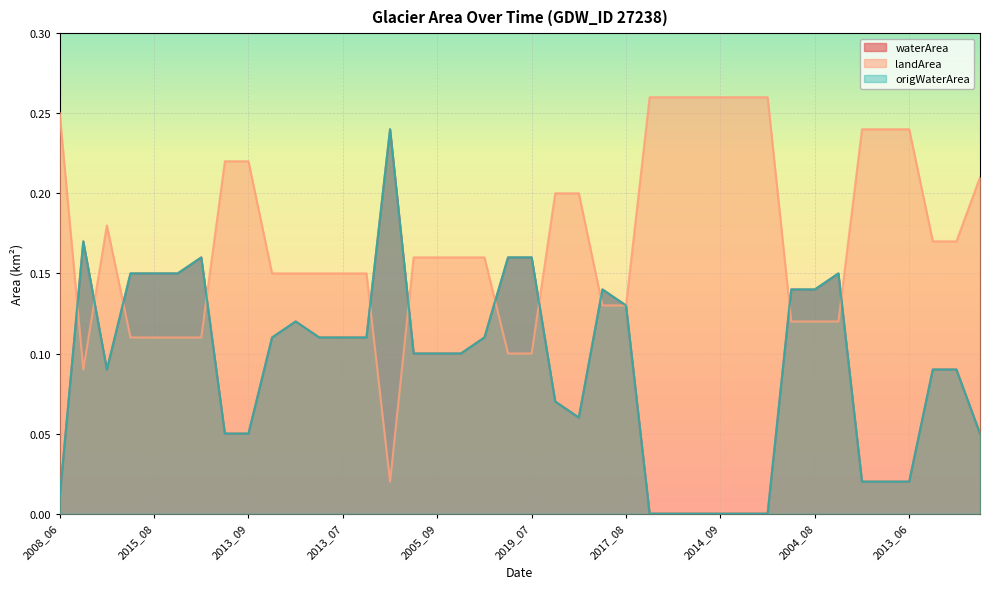

What is the label of the 40th point from the left?

2009_08